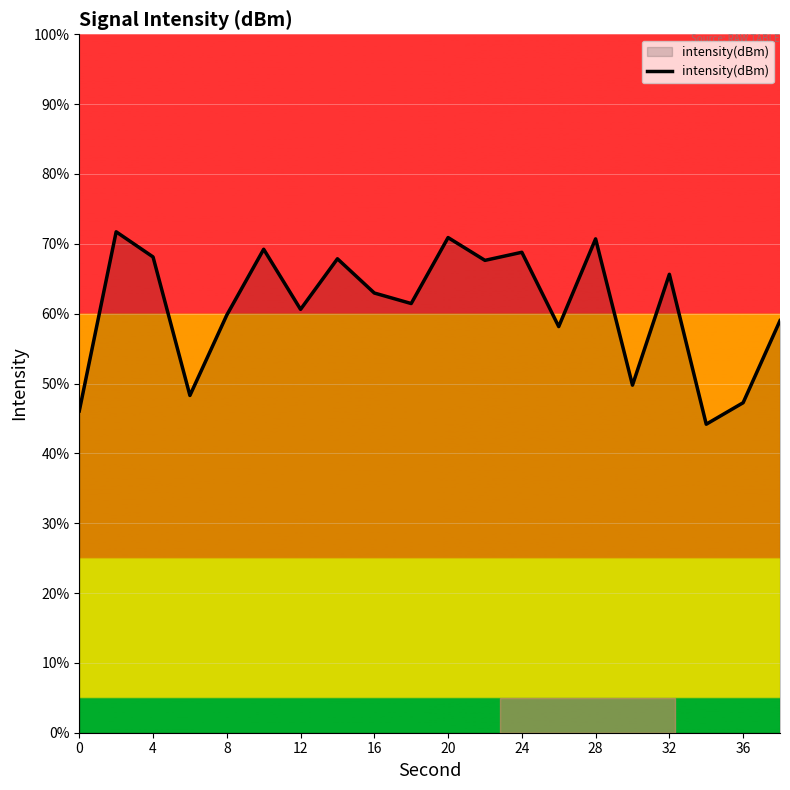

What is the smallest value displayed?

44.2